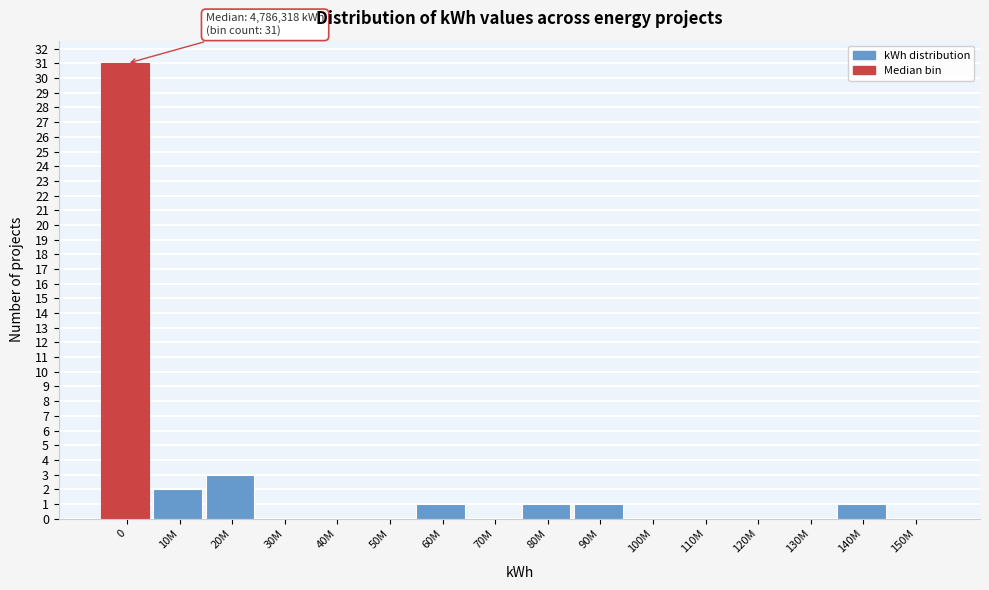

Reading left to right, transcribe all the data shown in this chart.

0=31	10M=2	20M=3	30M=0	40M=0	50M=0	60M=1	70M=0	80M=1	90M=1	100M=0	110M=0	120M=0	130M=0	140M=1	150M=0